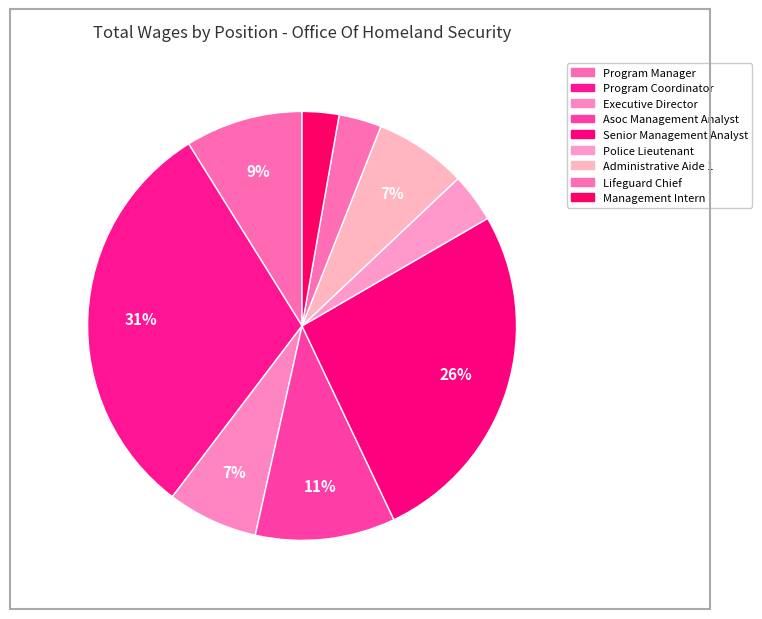

The Management Intern slice represents 3% of the pie. True or false?

True